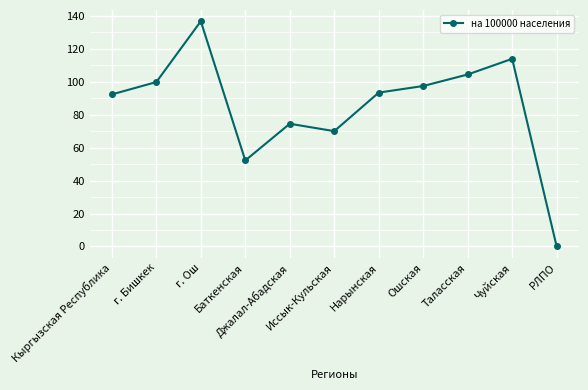

How many points are lower than both their immediate neighbors (excluding endpoints)?

2